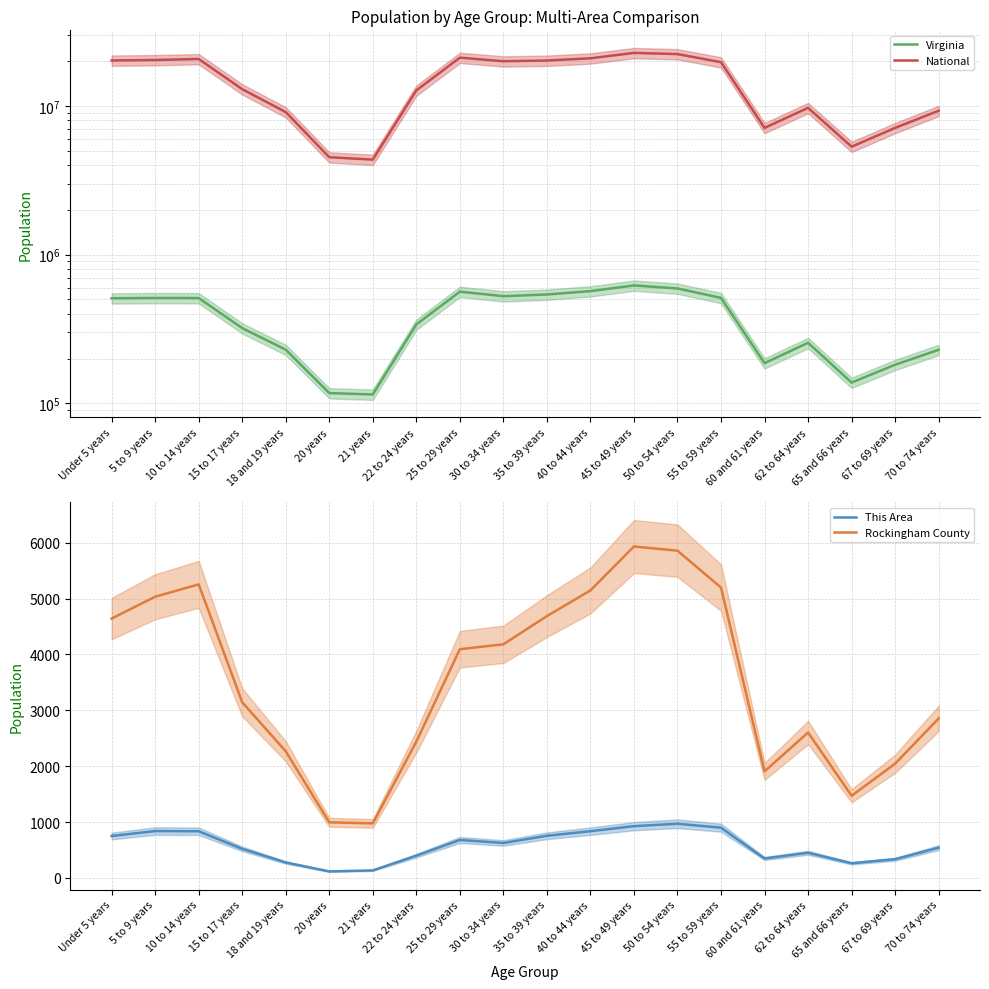

Which has a higher value, 10 to 14 years or 62 to 64 years?

10 to 14 years